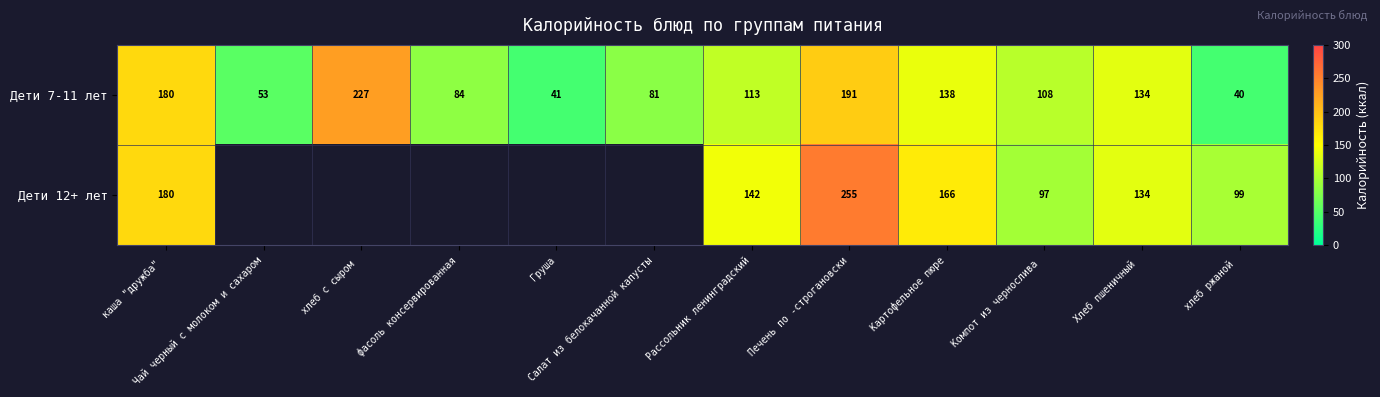

What is the difference between the highest and lowest values at Рассольник ленинградский?

29